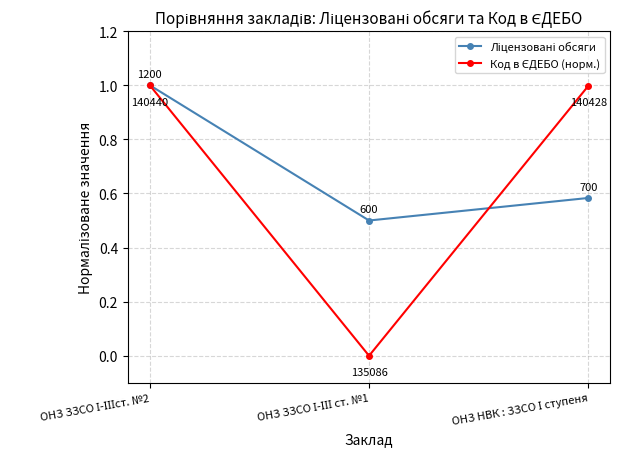

What is the greatest value displayed?

1.0